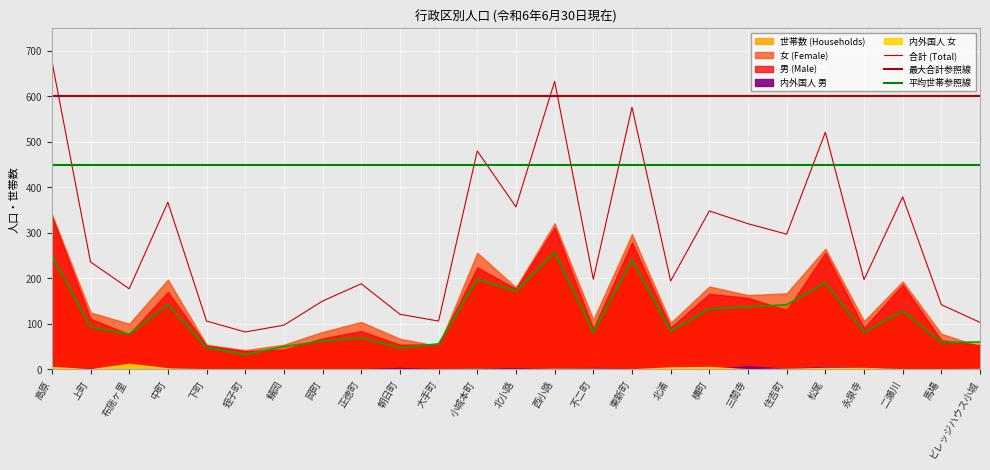

The 男 (Male) series shows 19 at 鯖岡. True or false?

False